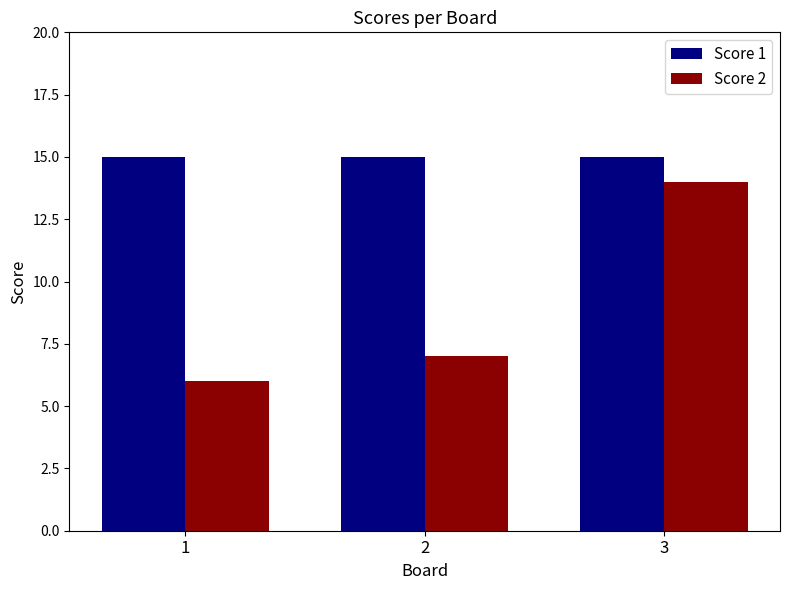

What is the total value across all series at 3?

29